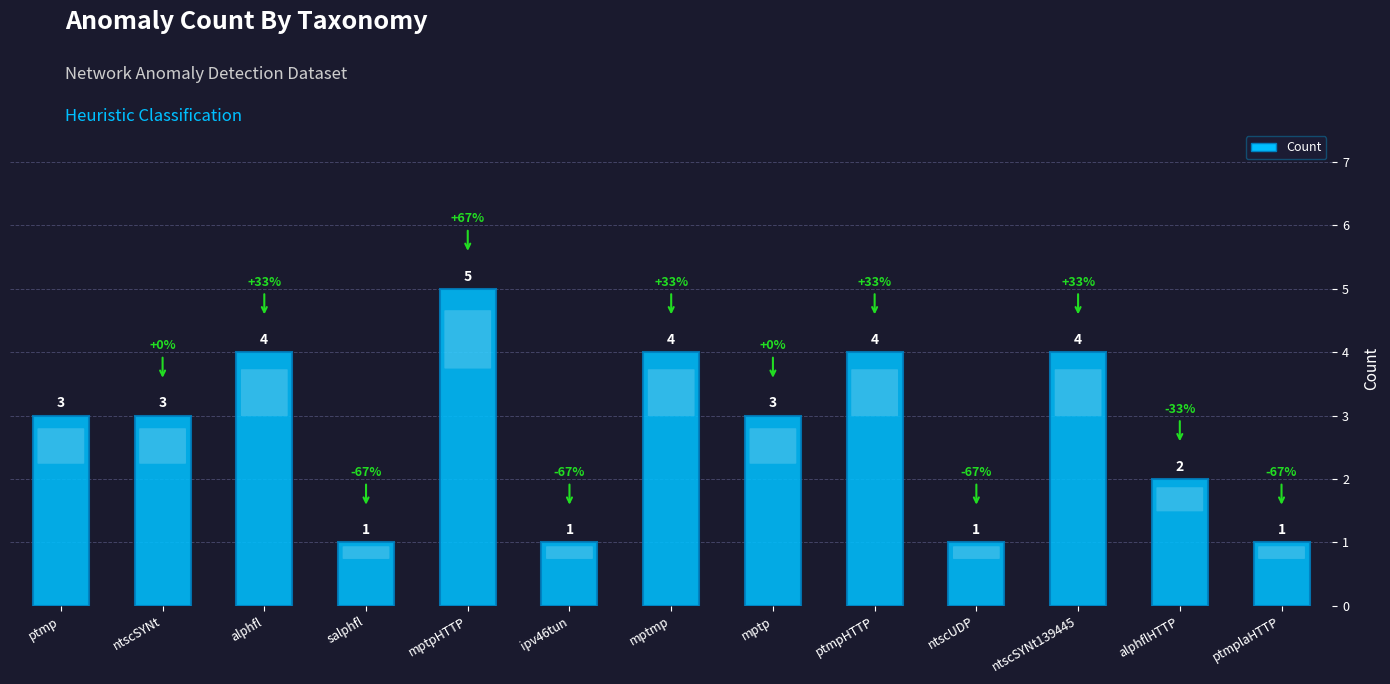

What is the value of the 10th bar from the left?

1